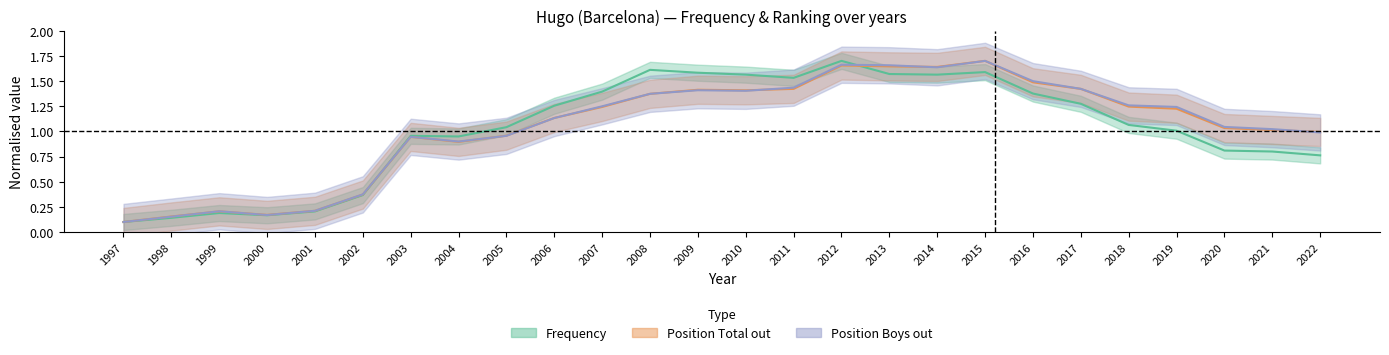

Read the Frequency value at 2003.

1.0